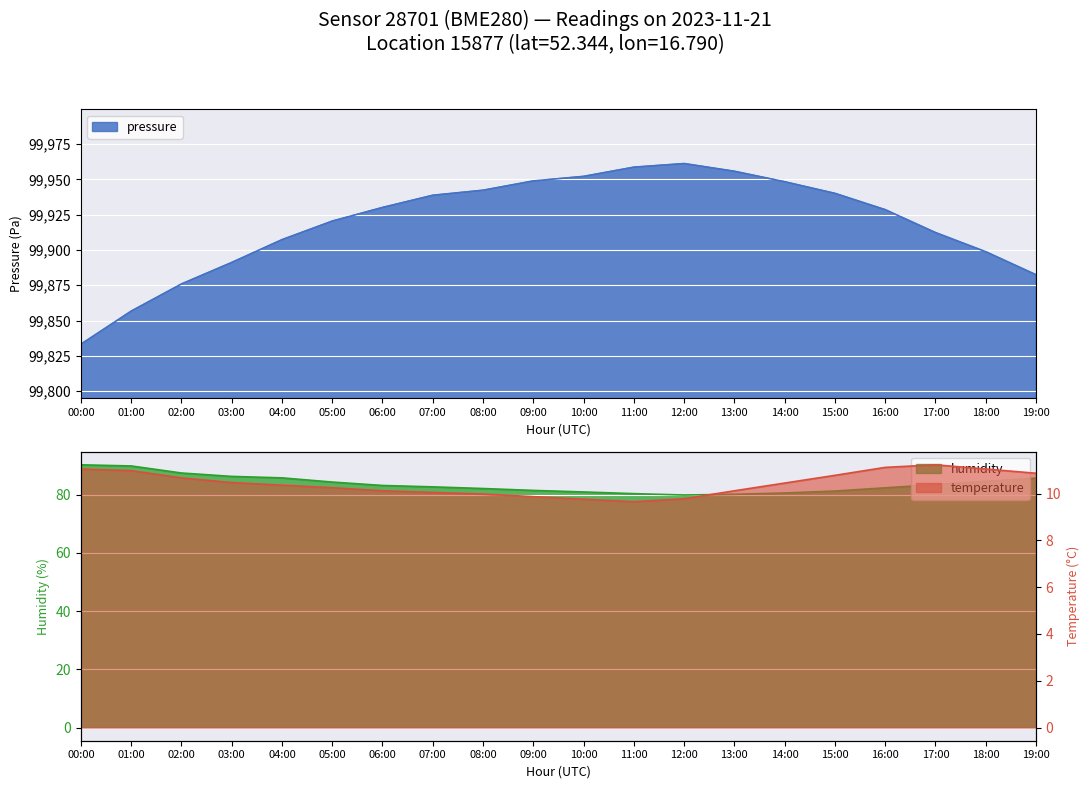

Does the chart display data point markers on the line(s)?

No